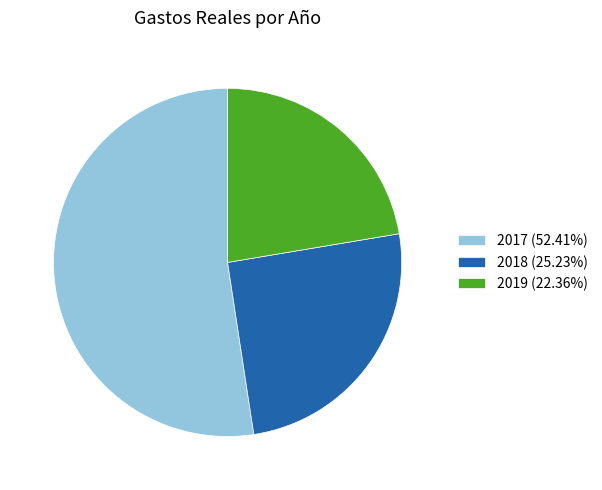

True or false: 2018 accounts for 38% of the total.

False